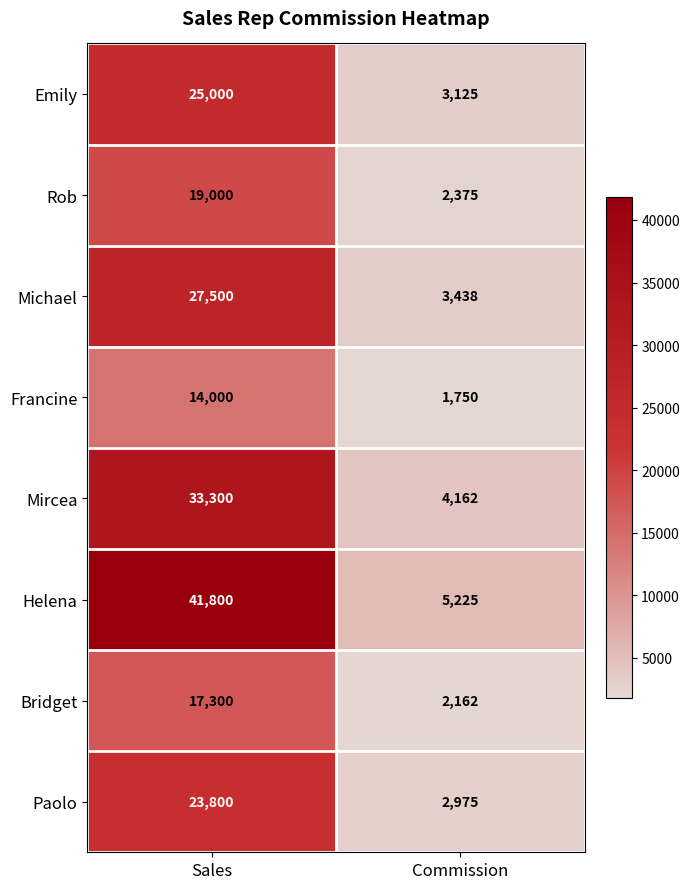

Between Sales and Commission, which series saw the biggest shift?

Helena